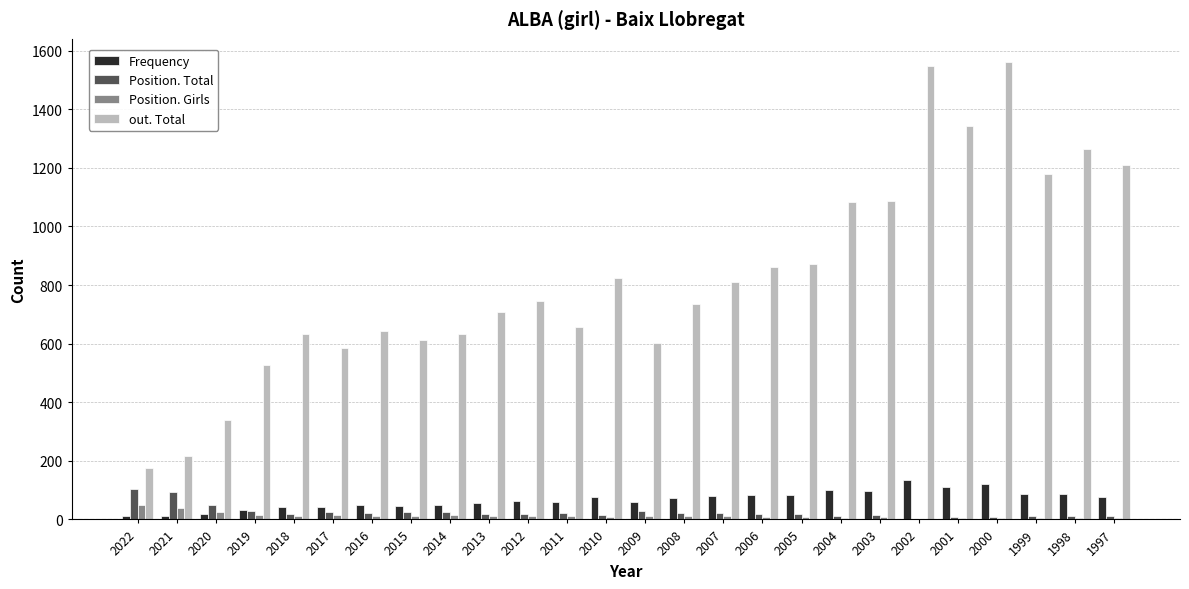

How many categories are shown in the chart?

26